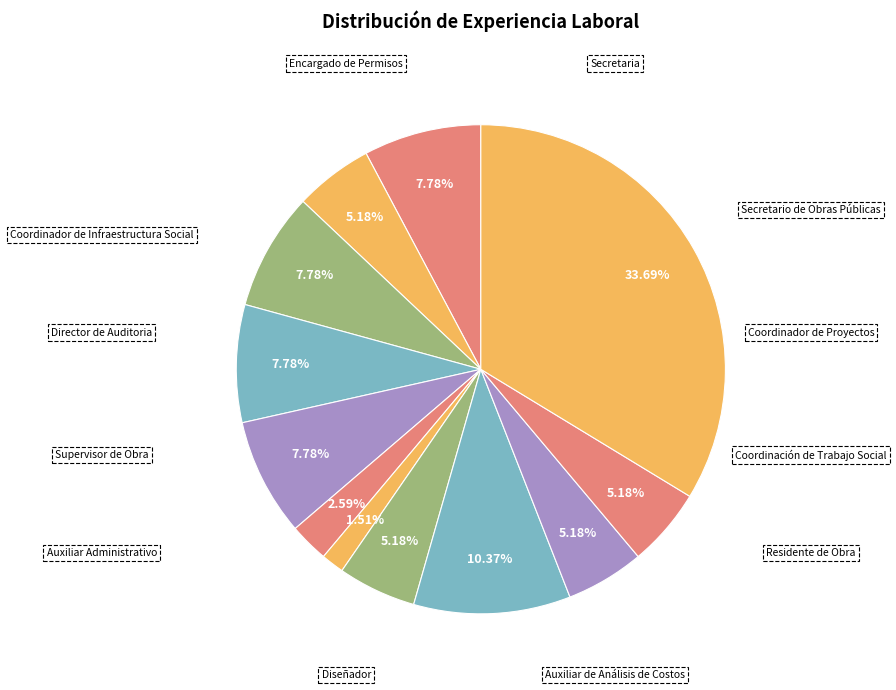

Rank the categories by value from highest to lowest.

13 años, 4 años, 3 años, 3 años, 3 años, 3 años, 2 años, 2 años, 2 años, 2 años, 1 año, 7 meses